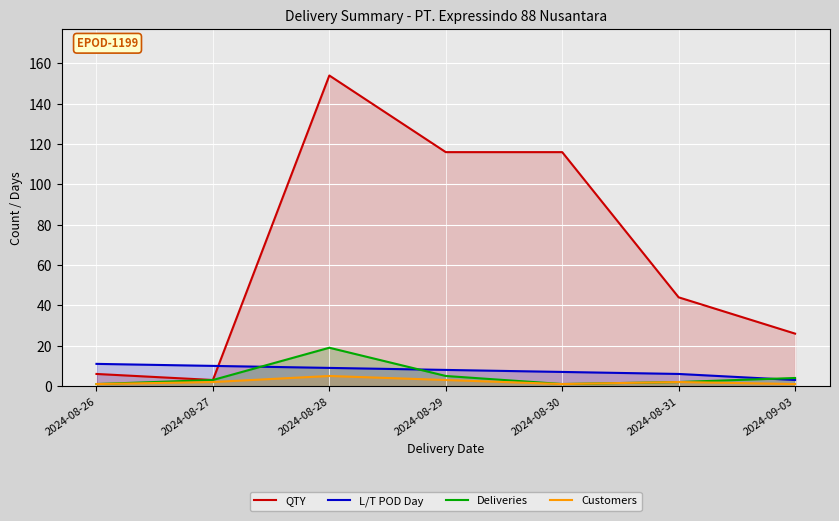

Does the chart display data point markers on the line(s)?

No